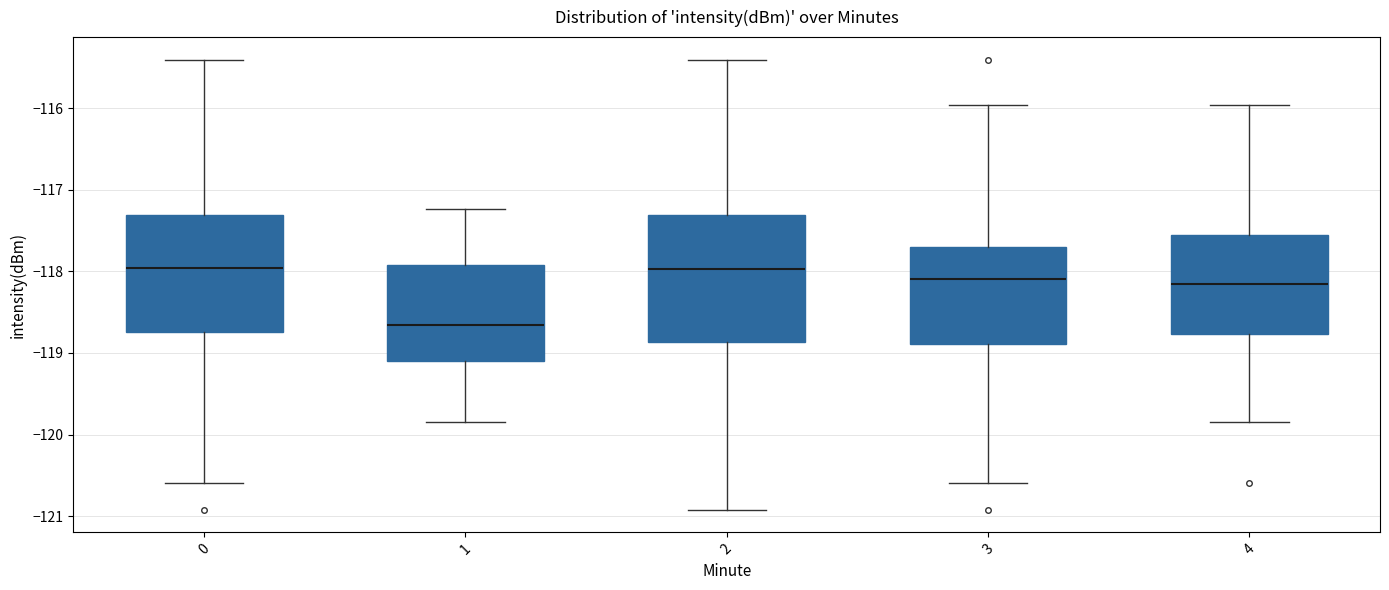

Which box is the tallest, from its lower edge to its upper edge?

2